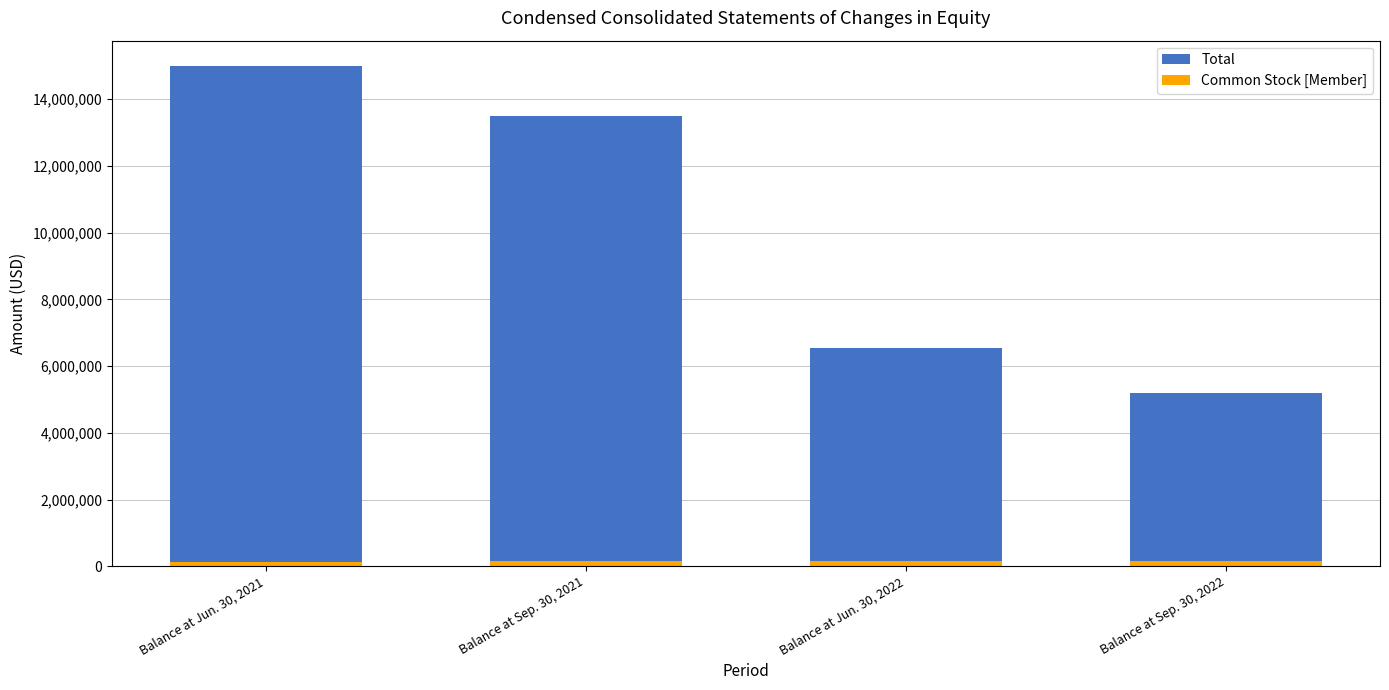

At Balance at Jun. 30, 2021, list the series in order from smallest to largest.

Common Stock [Member], Total